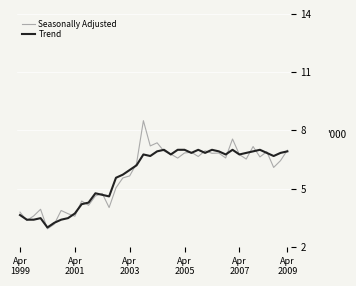

Rank the series by their maximum value, from highest to lowest.

Seasonally Adjusted, Trend